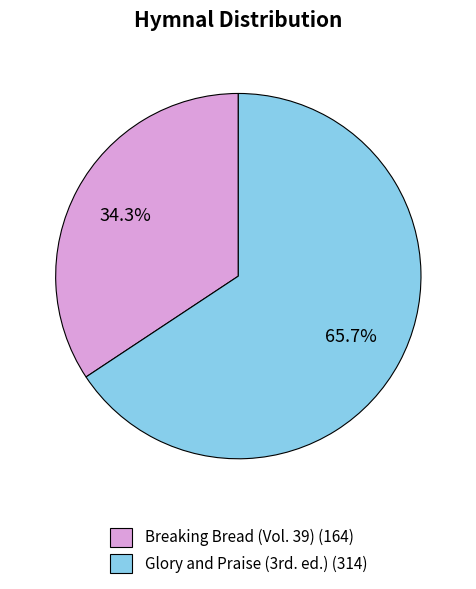

How many segments does this pie chart have?

2